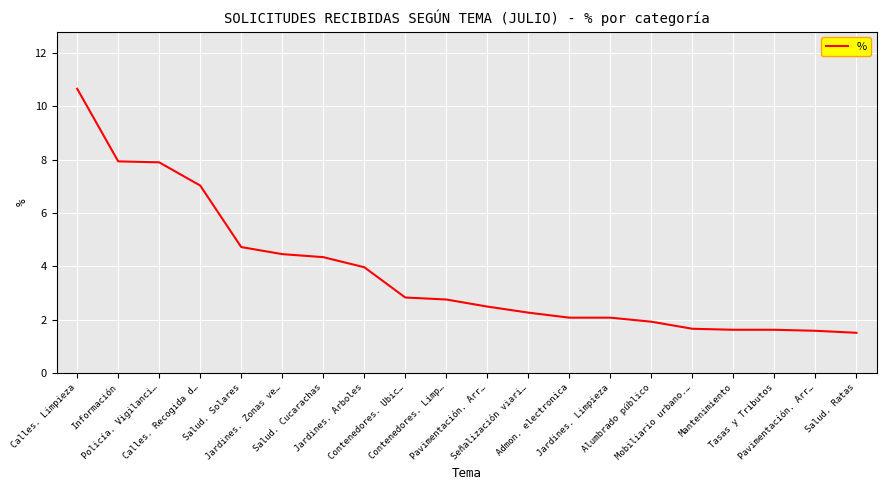

Does the chart have visible grid lines?

Yes